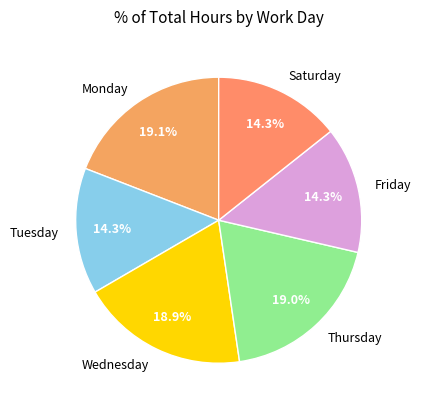

Which has a higher value, Monday or Tuesday?

Monday